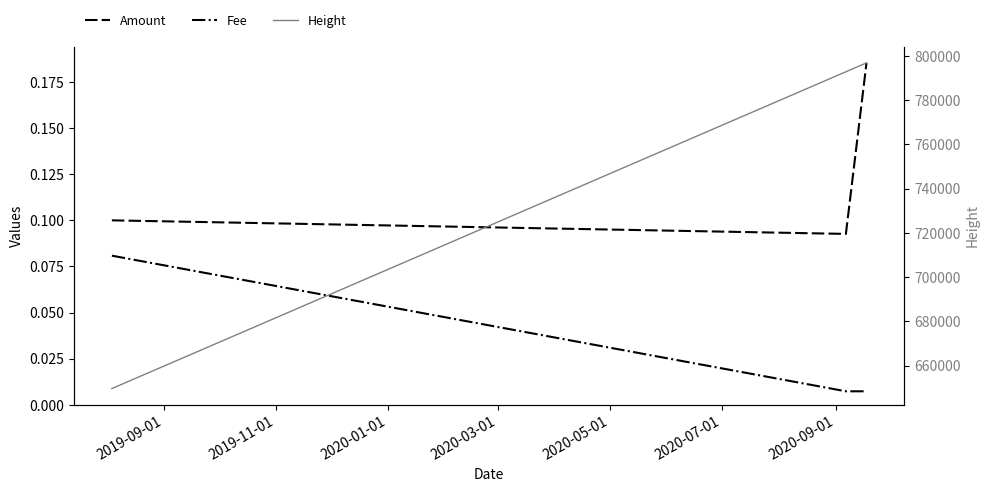

What is the highest value of the Height series?

796830.0